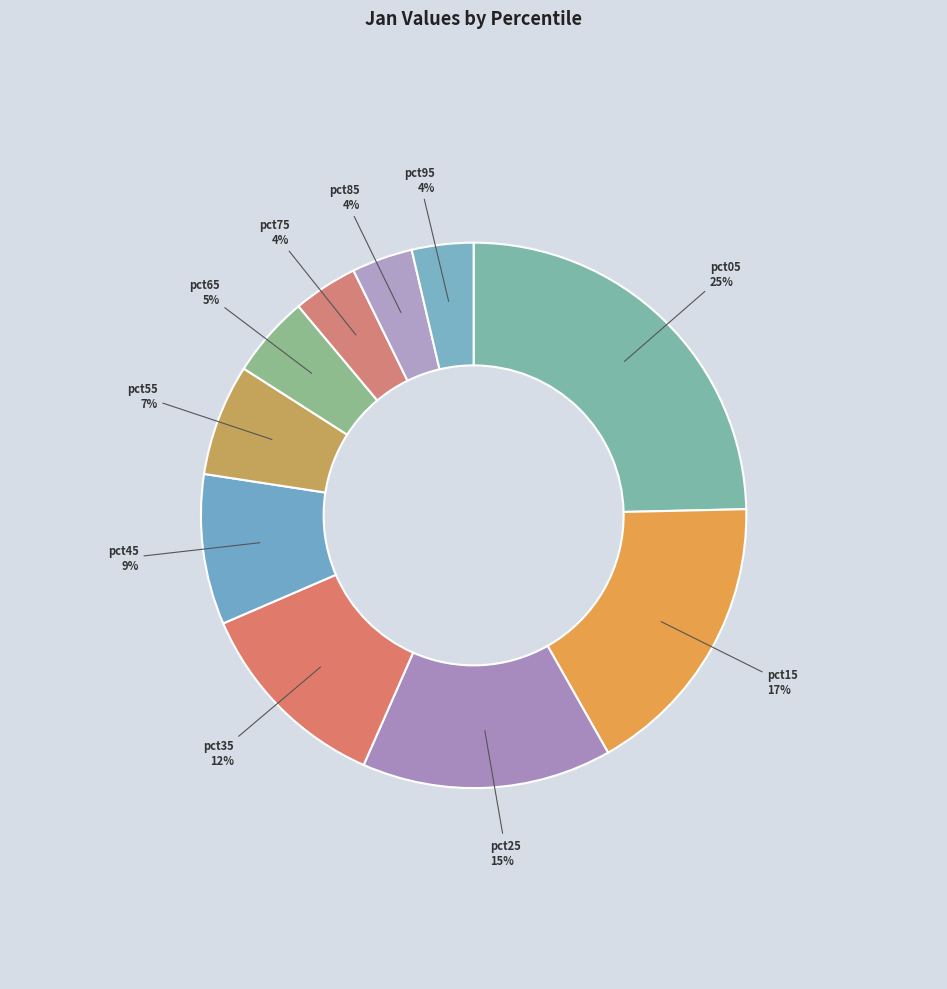

Does any single category account for the majority?

No